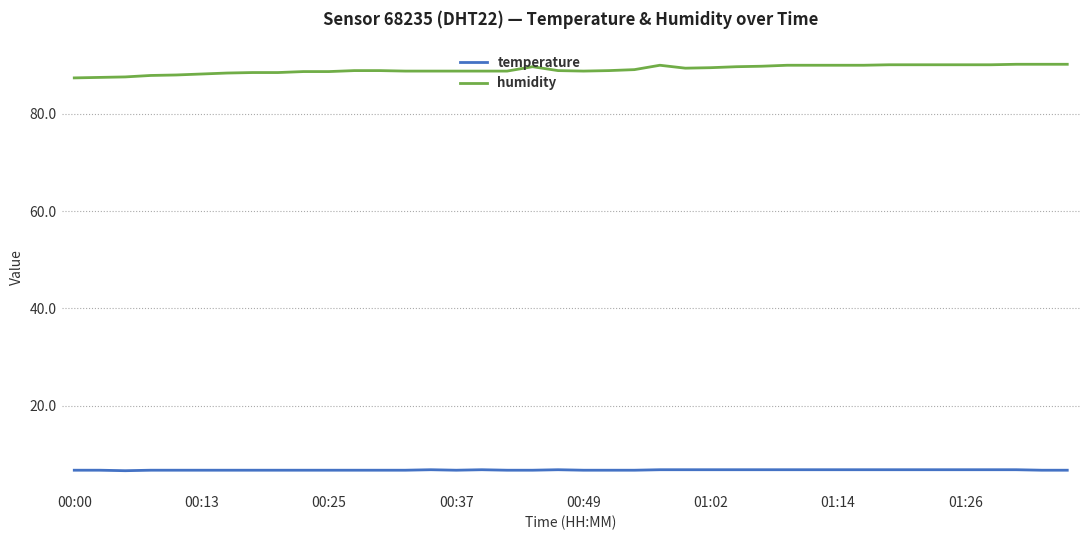

Count the temperature values in the range 6 to 7.

40